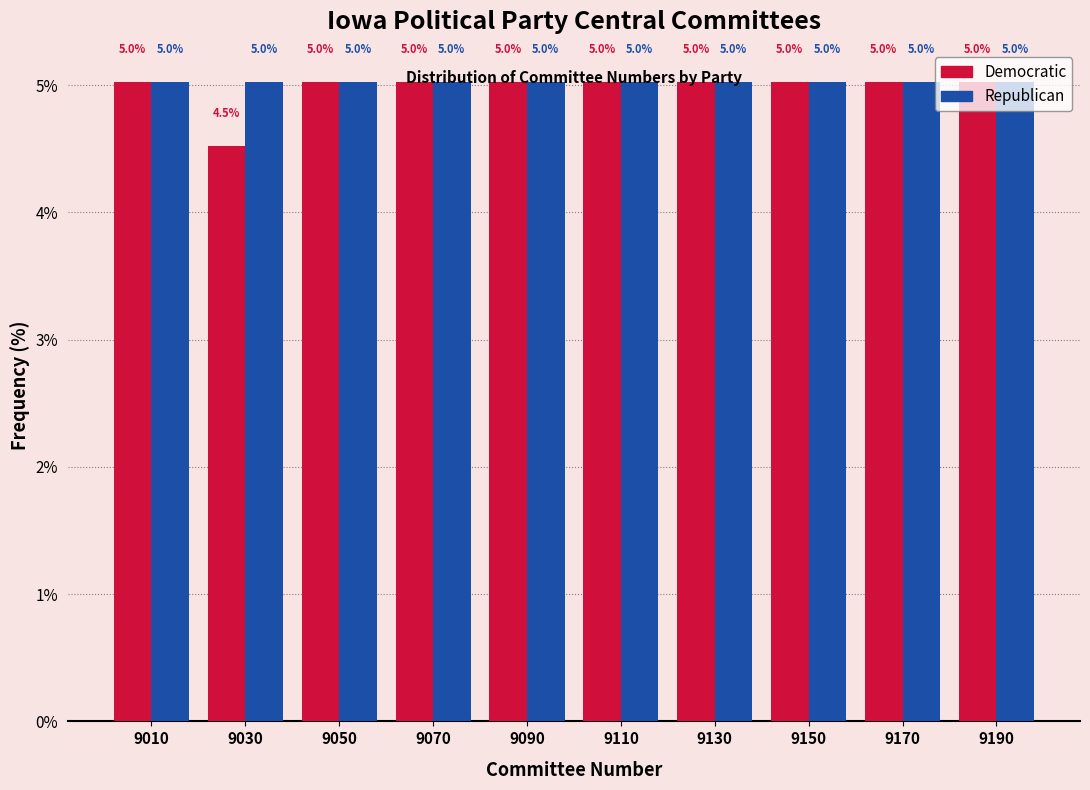

What is the height of the Democratic bar covering 9180 to 9200 on the x-axis?

5.0